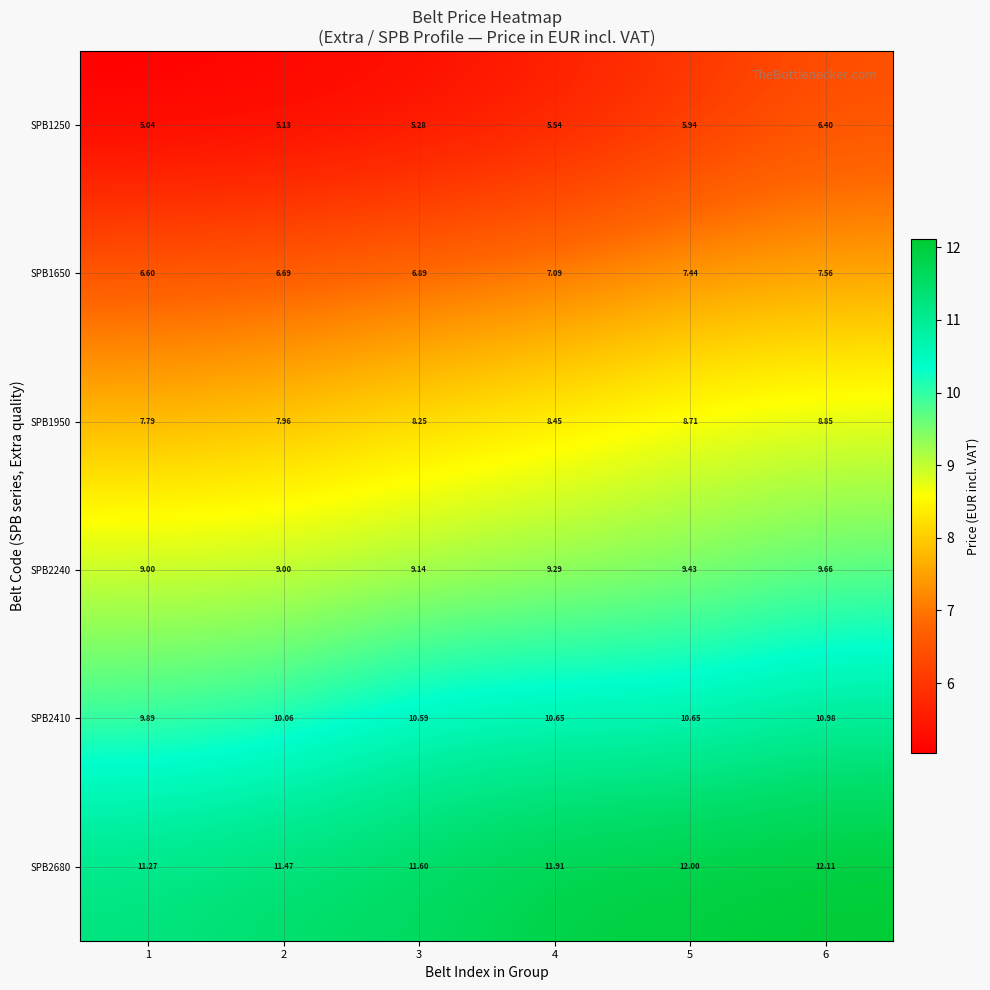

Is the value of SPB2240 at 2 greater than the value of SPB1650 at 6?

Yes